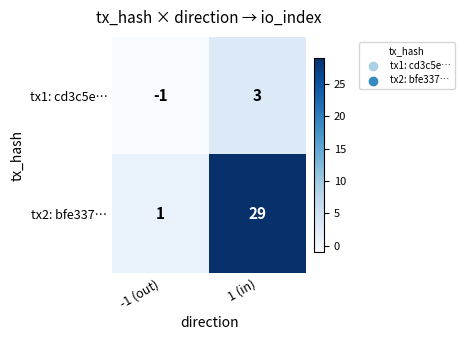

Which series has the largest total across all categories?

tx2: bfe337…